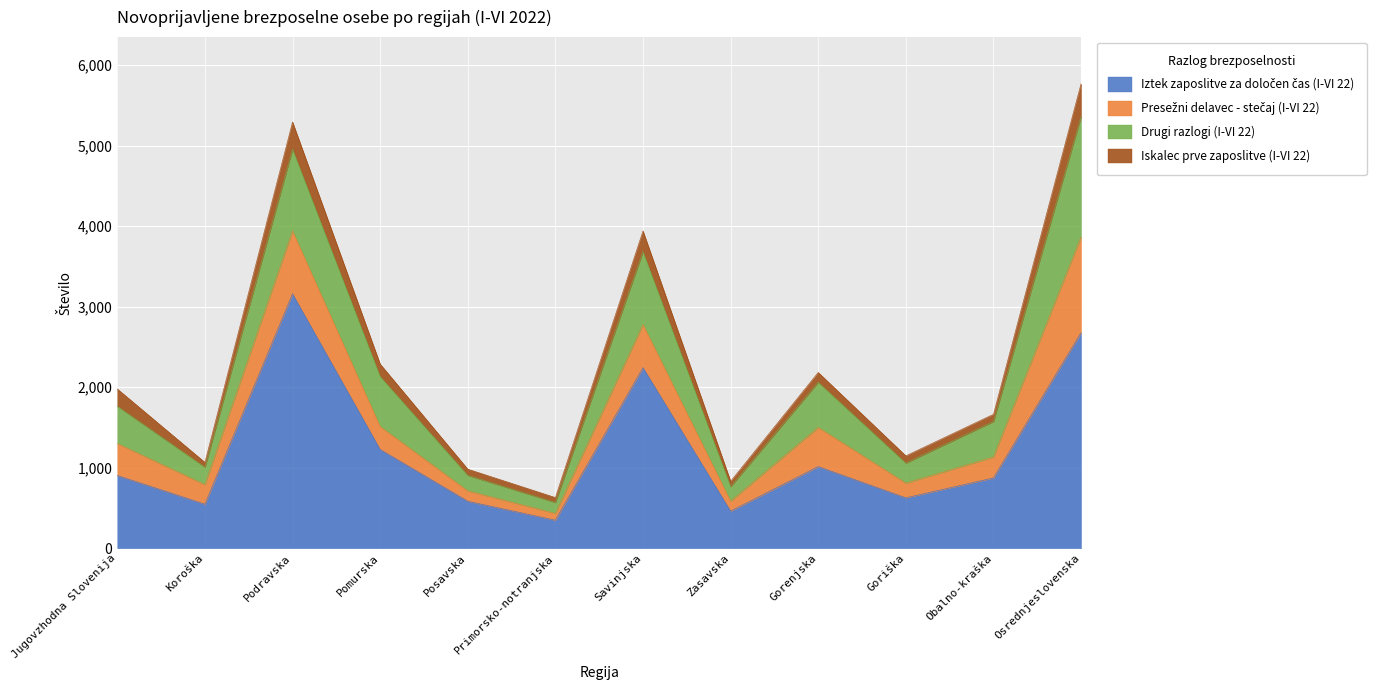

In Presežni delavec - stečaj (I-VI 22), how many points are higher than both neighbors (excluding endpoints)?

3